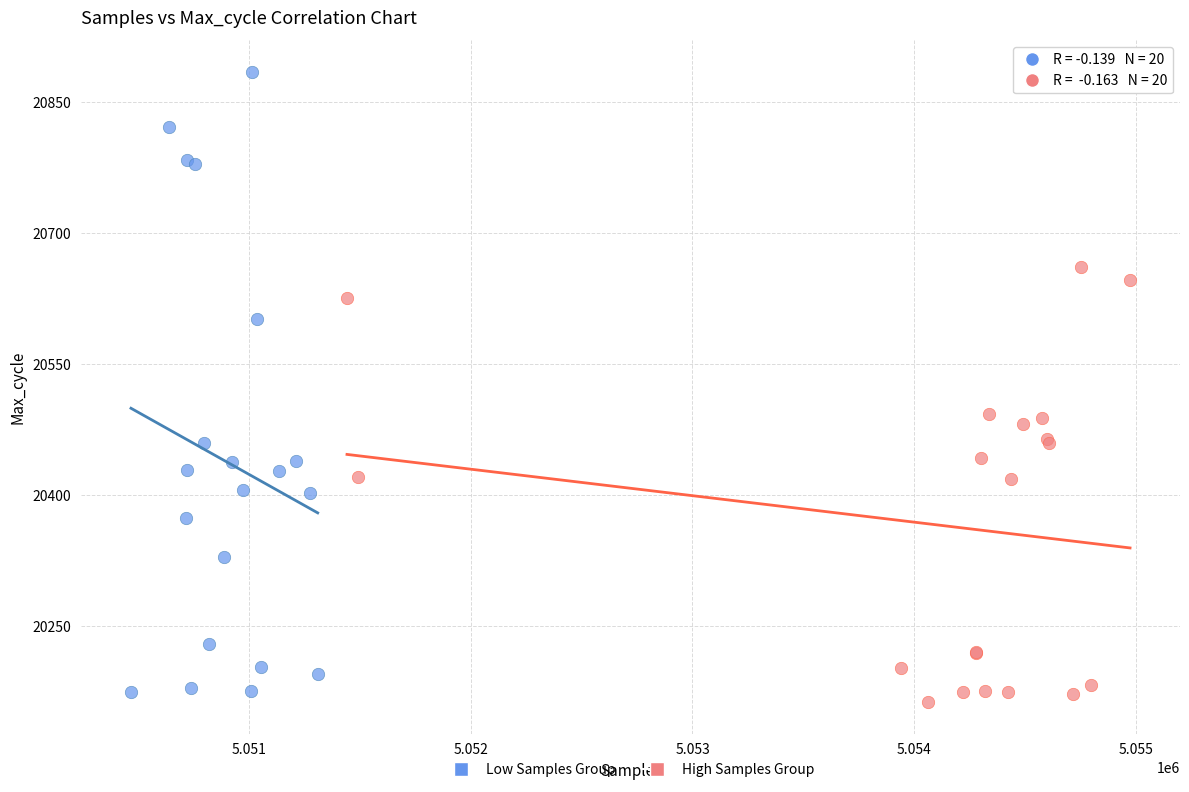

Which series contains the highest Y value?

Low Samples Group